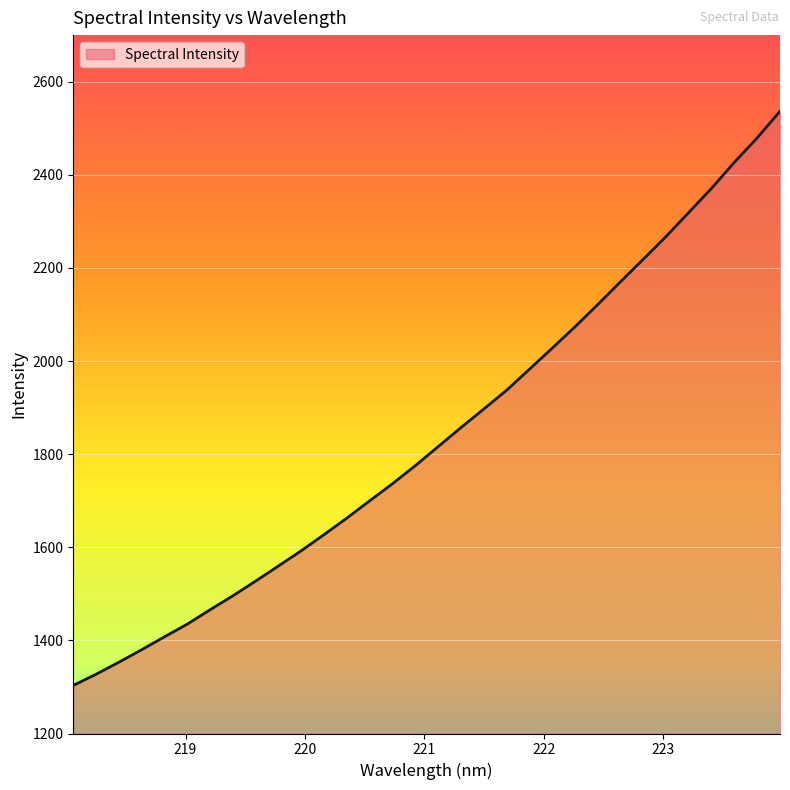

True or false: the data has more than 0 interior local peaks.

False